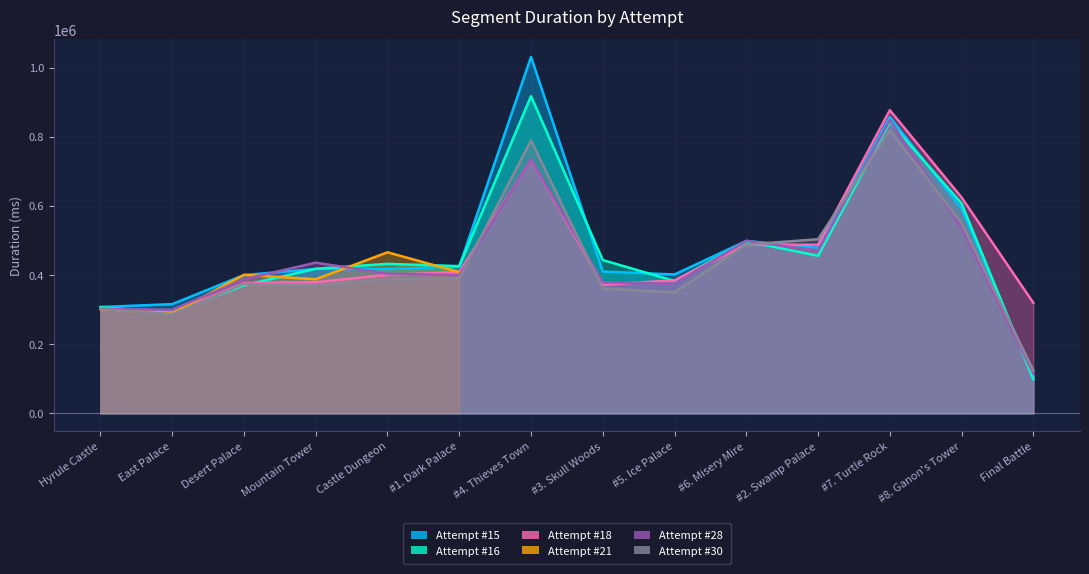

True or false: Attempt #16 and Attempt #18 cross at least once.

True